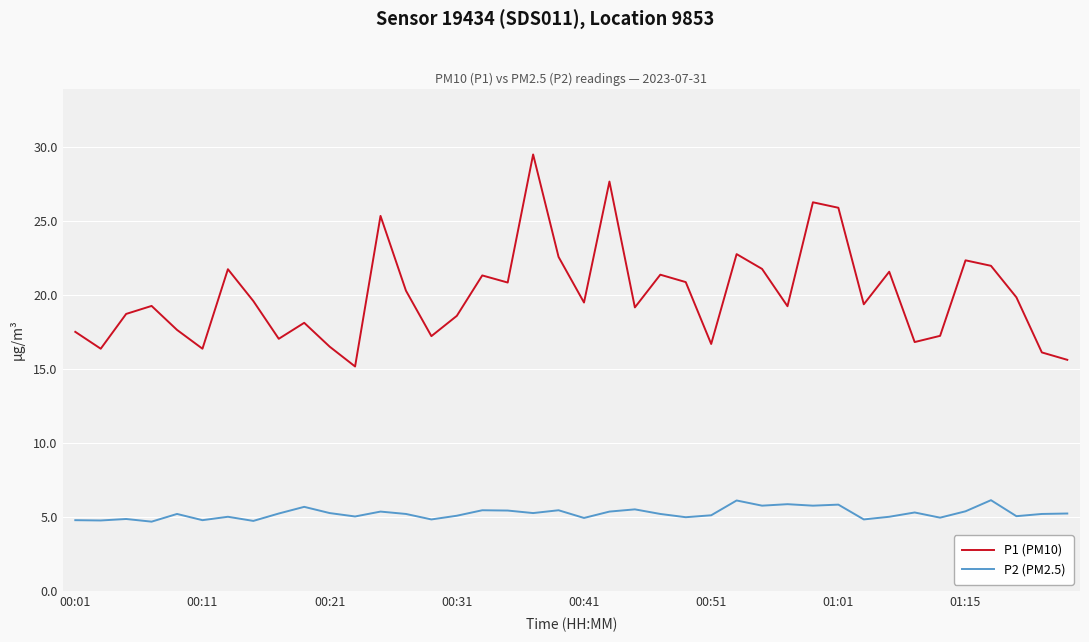

Which series has the widest spread of values?

P1 (PM10)